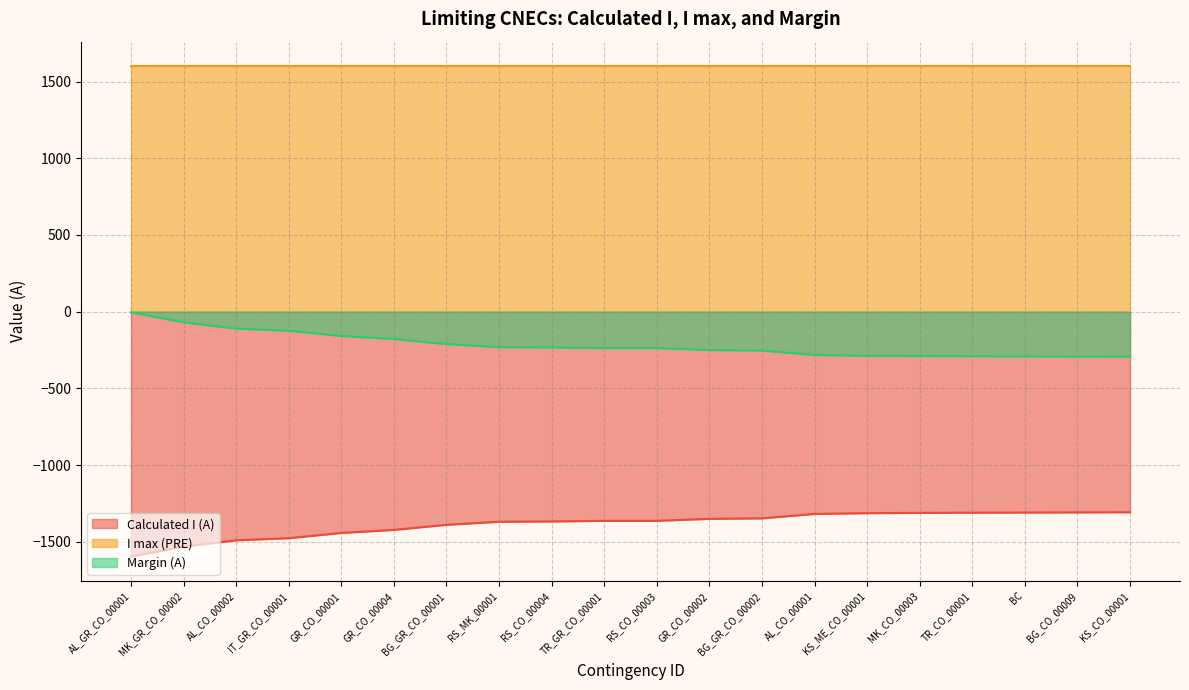

At how many categories does at least one series exceed -983?

20